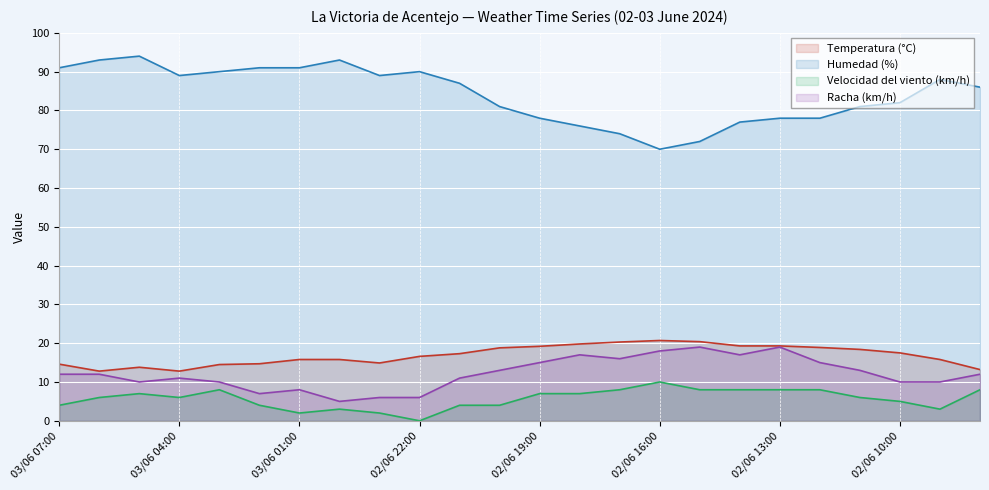

What is the maximum value shown in the chart?

94.0